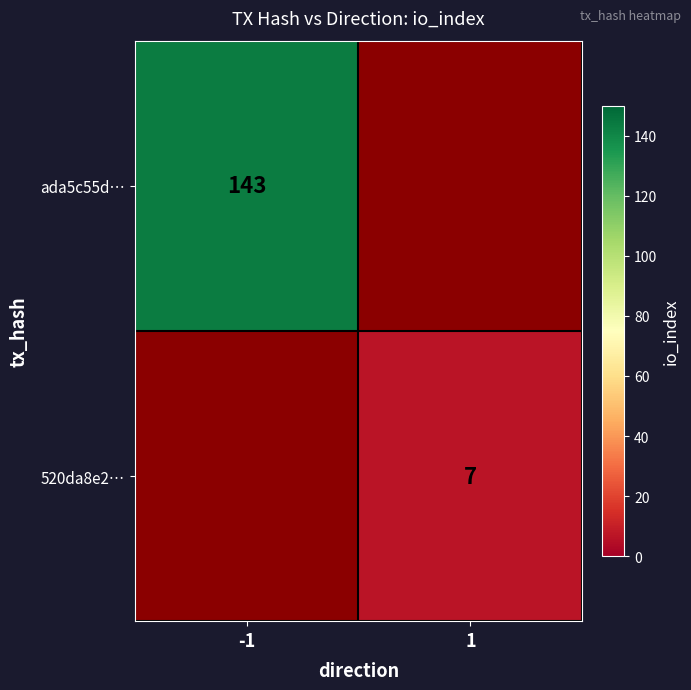

True or false: ada5c55d… has a value of 143 at -1.

True